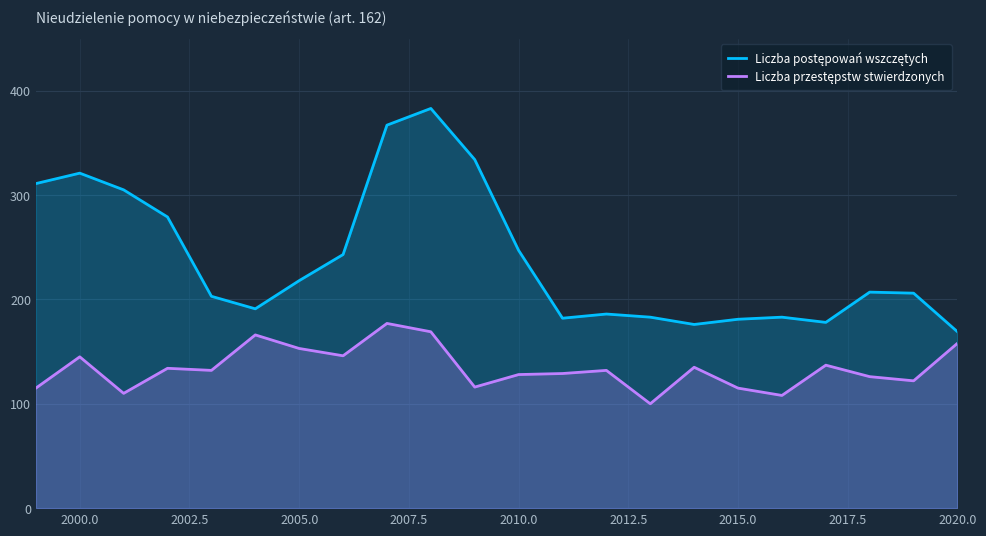

What is the smallest value displayed?

100